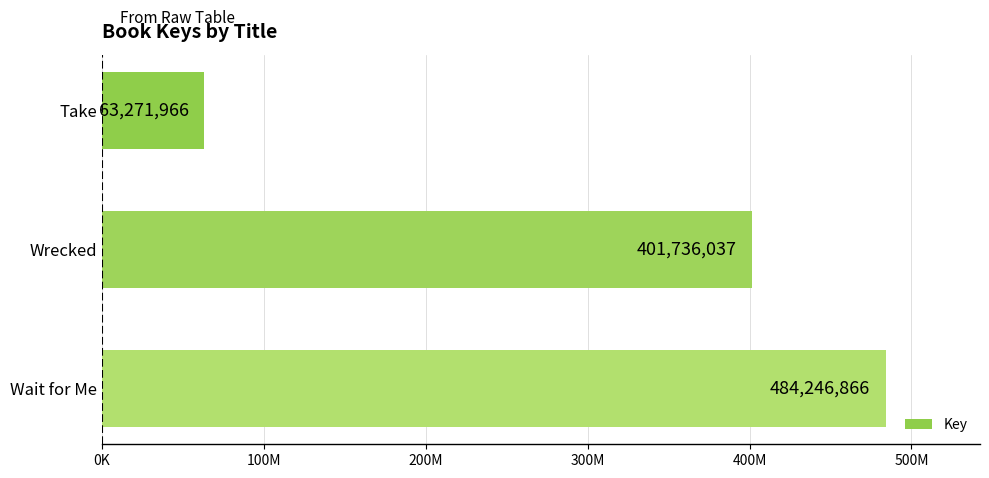

Does the chart contain any negative values?

No